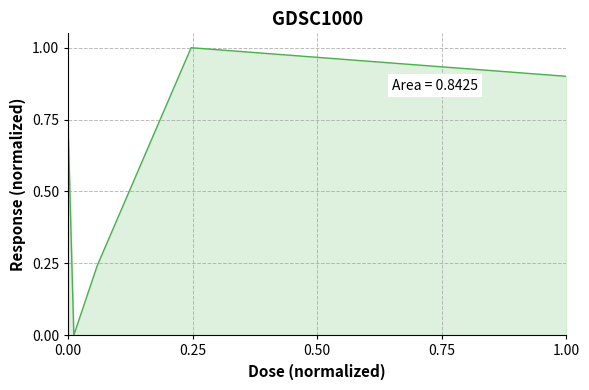

What is the sum of all values?

2.9